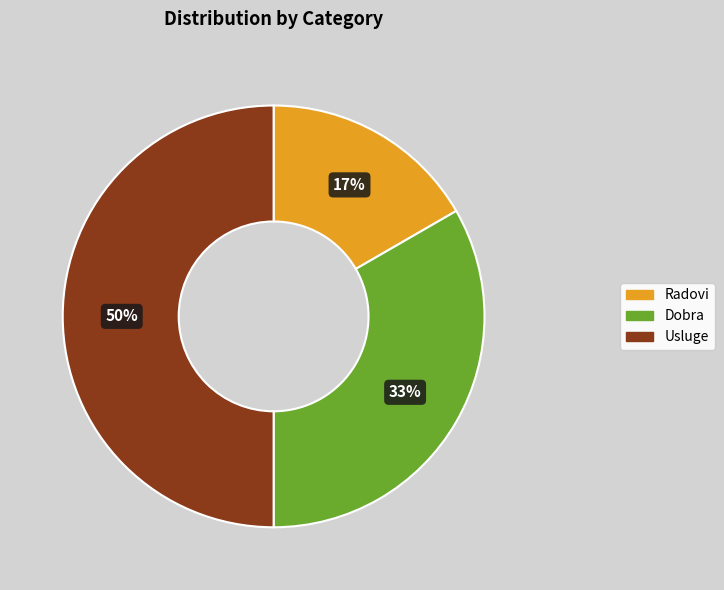

Does Dobra represent more than half of the total?

No